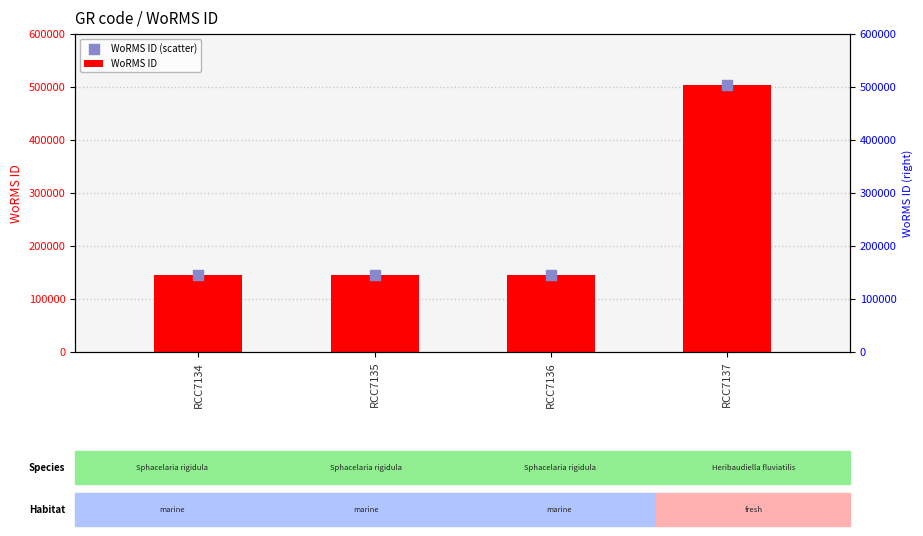

What are all the series names shown in the legend?

WoRMS ID, WoRMS ID (scatter)